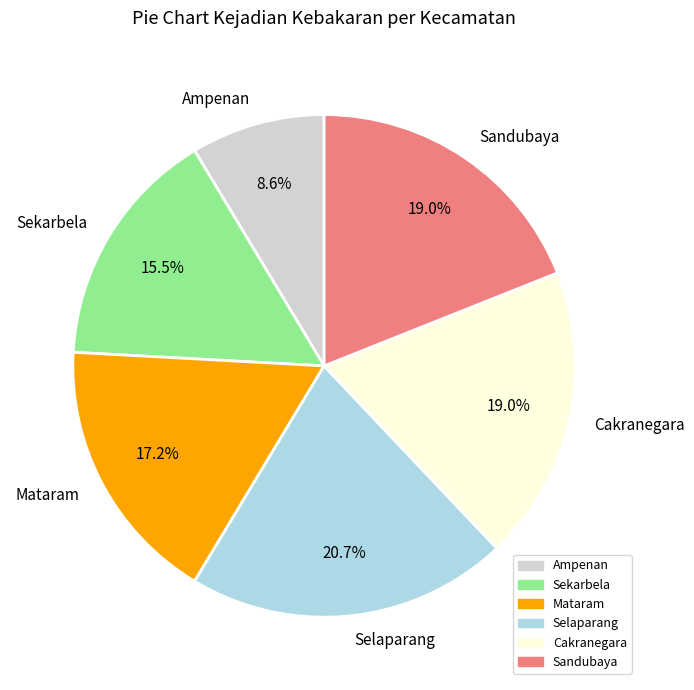

True or false: Selaparang accounts for 21% of the total.

True